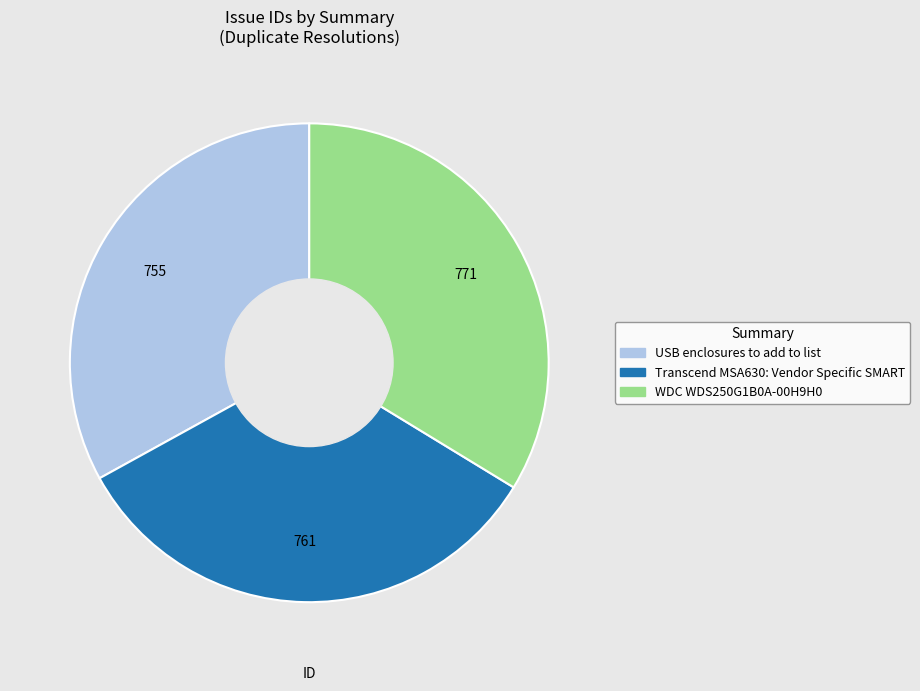

Does any single category account for the majority?

No